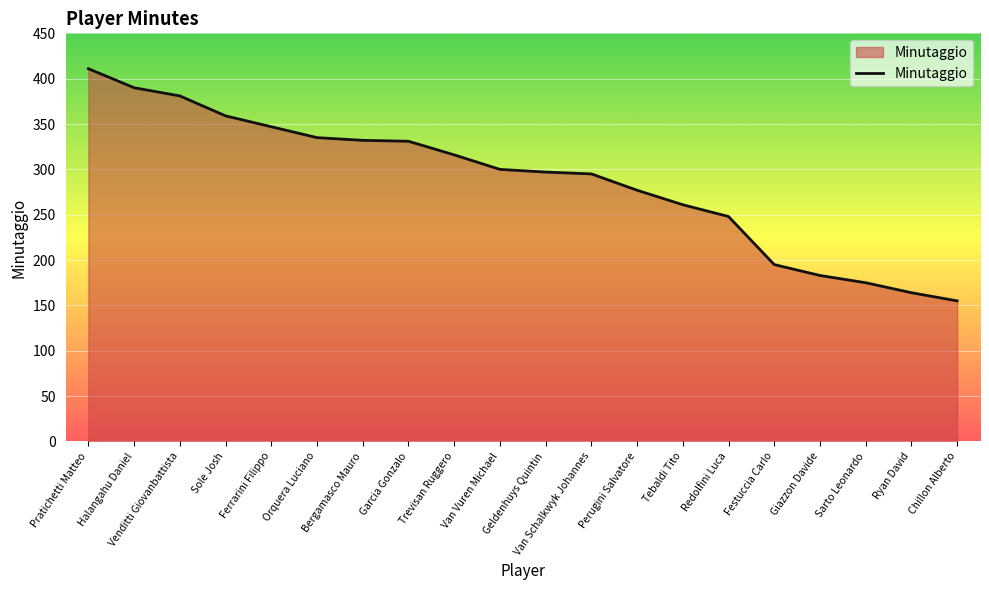

What value does the data have at Venditti Giovanbattista?

381